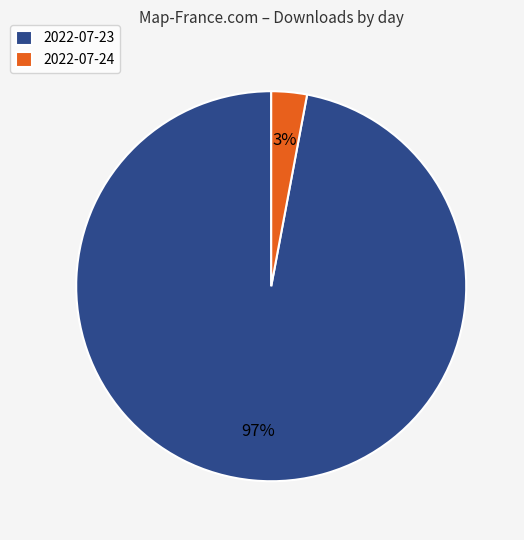

Which has a higher value, 2022-07-23 or 2022-07-24?

2022-07-23